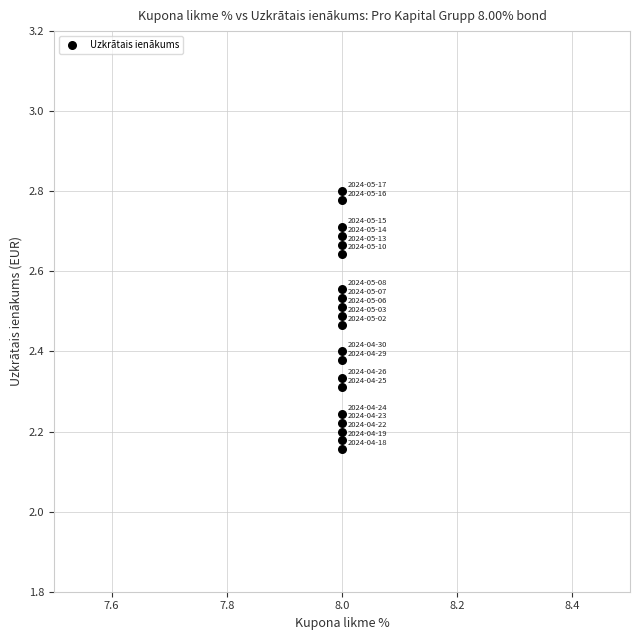

What is the range of Y values (max minus min)?

0.6